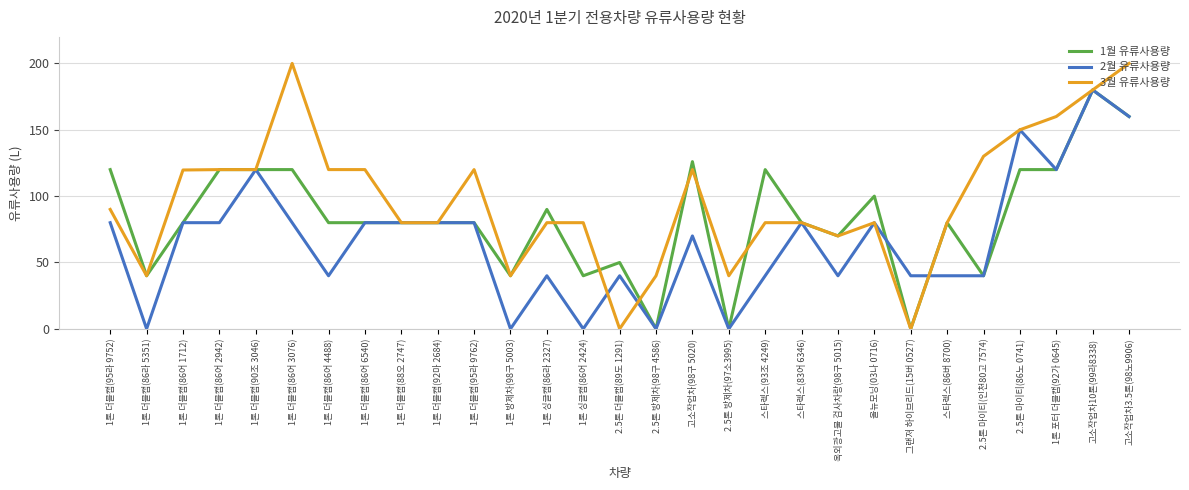

How many categories are shown in the chart?

29